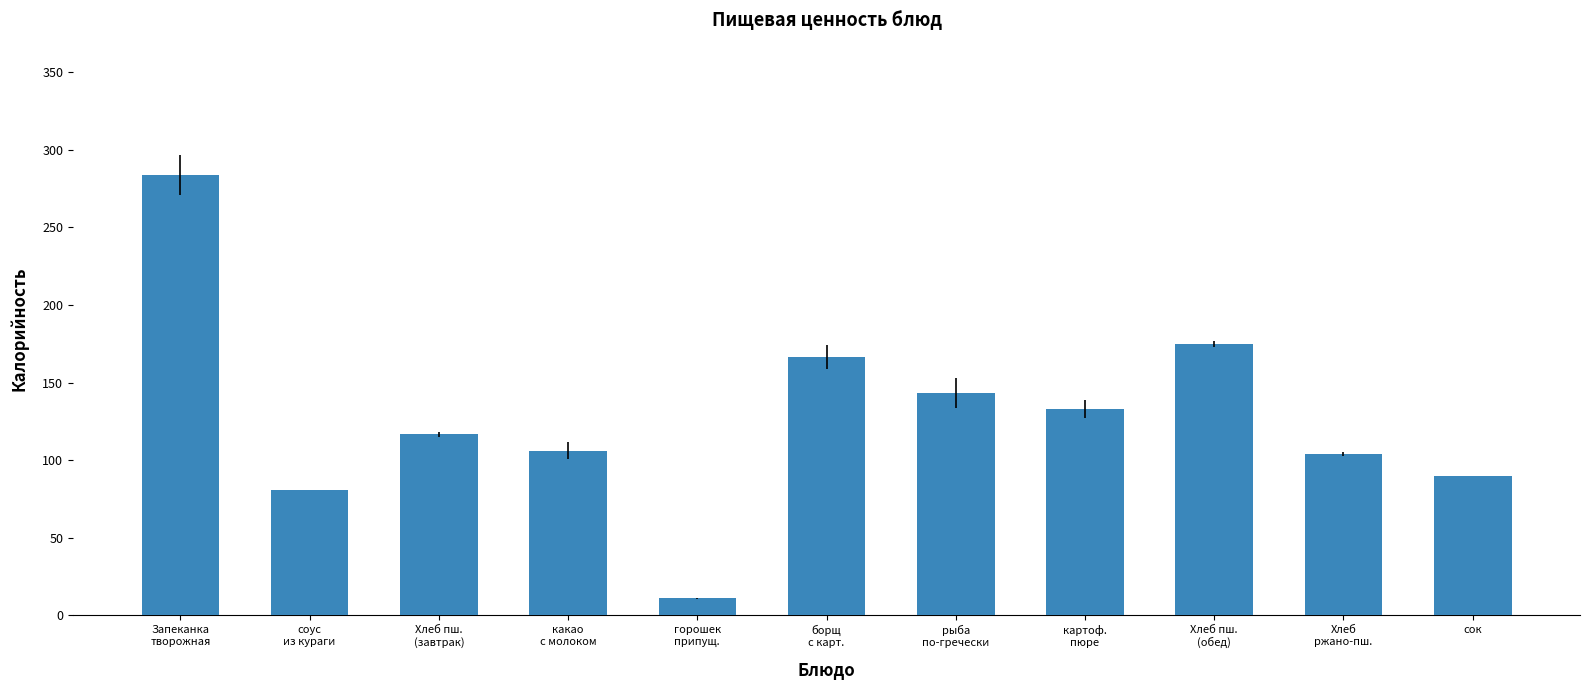

What is the greatest value displayed?

284.0